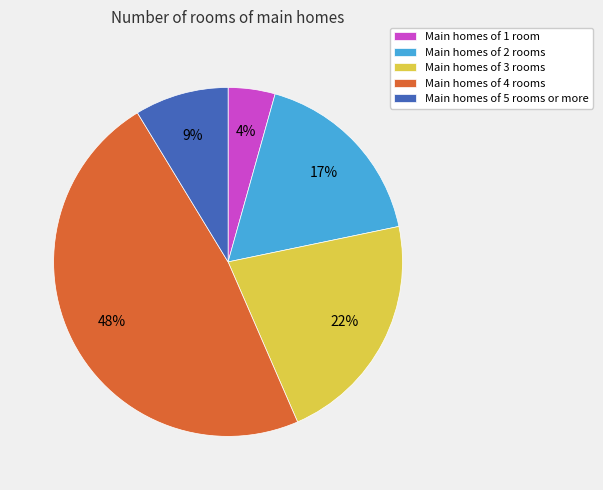

Is there a majority slice in this chart?

No